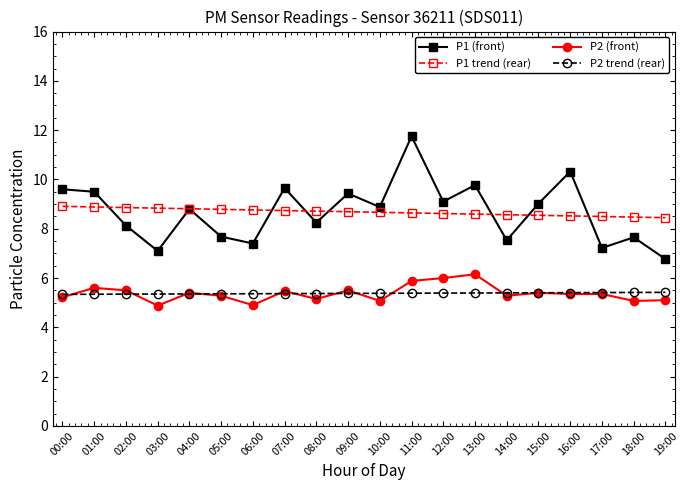

True or false: P2 (front) has more than 1 interior local peaks.

True